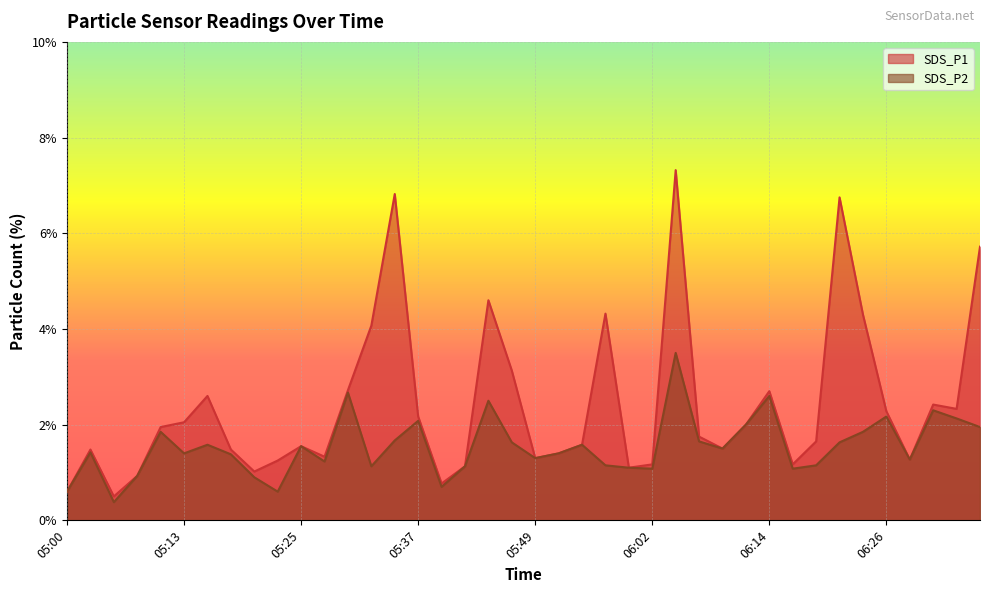

True or false: SDS_P1 and SDS_P2 intersect in this chart.

False